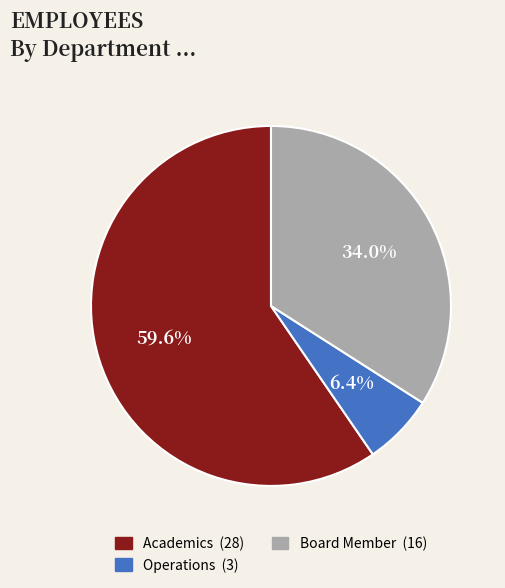

To the nearest percent, what portion does Operations represent?

6%